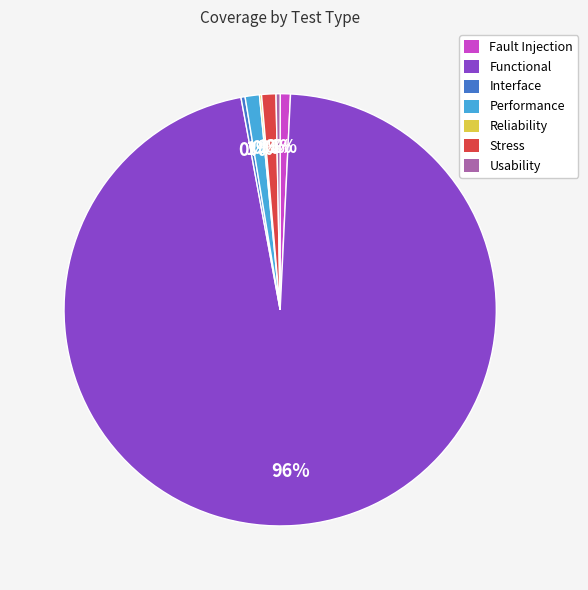

True or false: Usability accounts for 0% of the total.

True